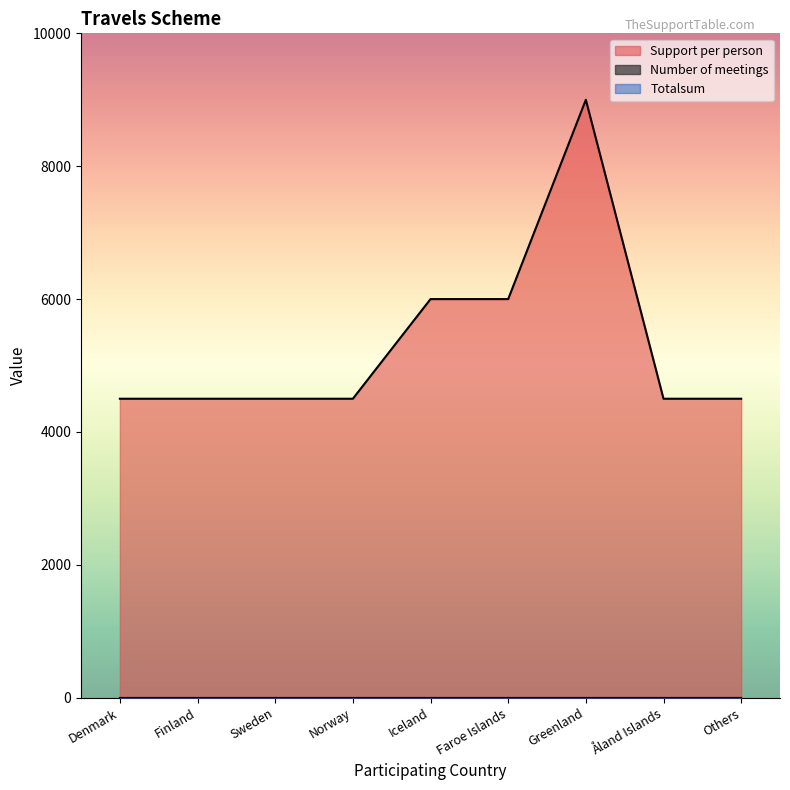

True or false: Support per person has a value of 6600 at Denmark.

False